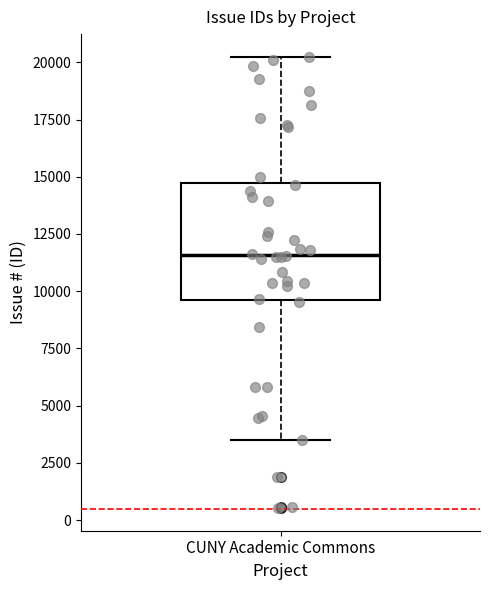

Where does the upper whisker of the box for CUNY Academic Commons end on the y-axis? The values are not printed on the chart, so give them approximately, as read against the axis.

20000